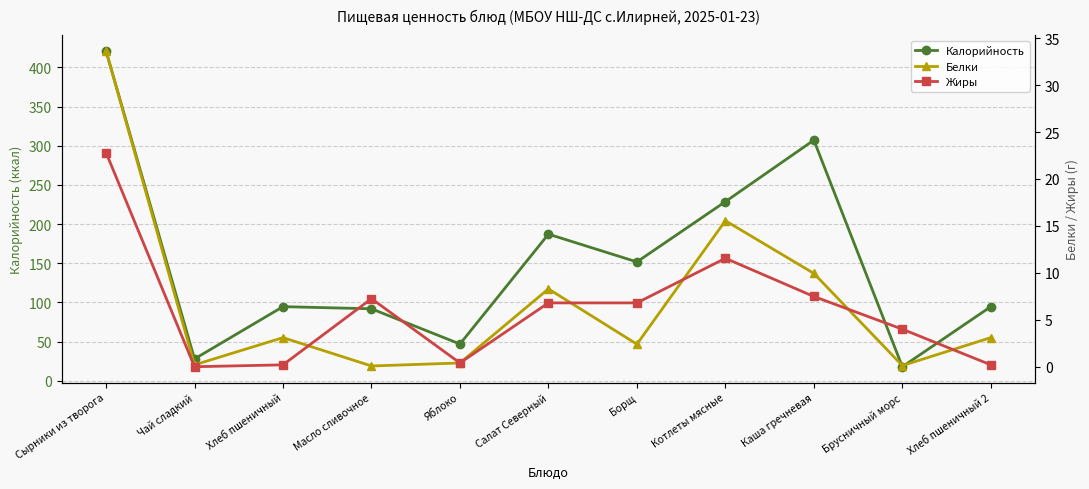

List the labels in order of Жиры value, smallest first.

Чай сладкий, Хлеб пшеничный, Хлеб пшеничный 2, Яблоко, Брусничный морс, Салат Северный, Борщ, Масло сливочное, Каша гречневая, Котлеты мясные, Сырники из творога